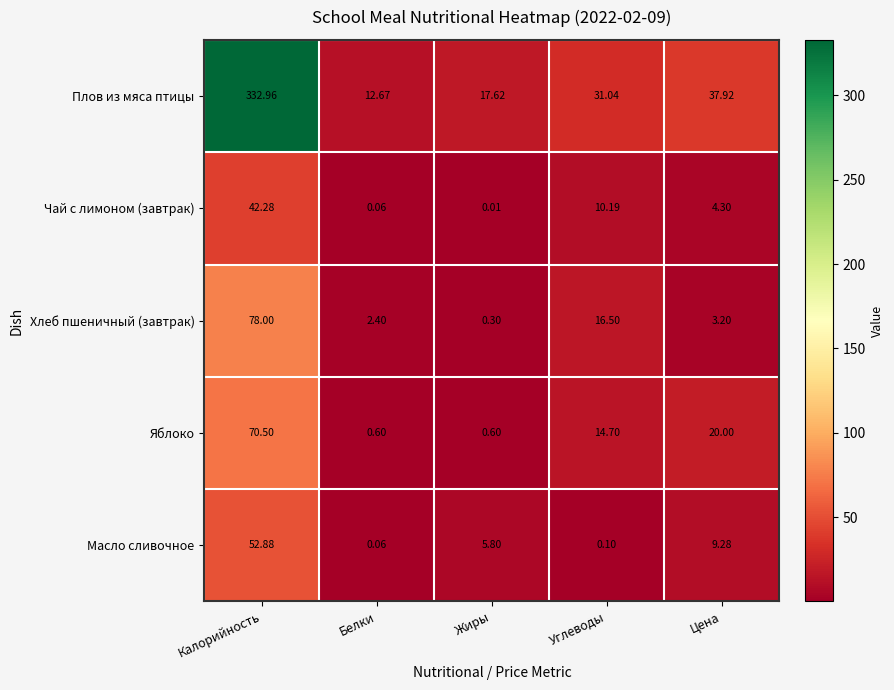

Rank the categories by Чай с лимоном (завтрак) value from highest to lowest.

Калорийность, Углеводы, Цена, Белки, Жиры